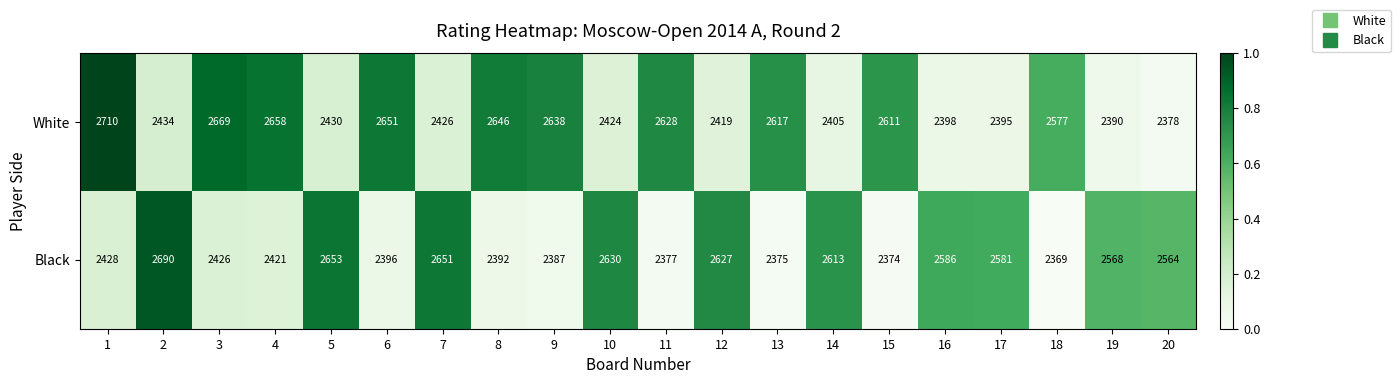

How many values in the Black series are below 2564?

10